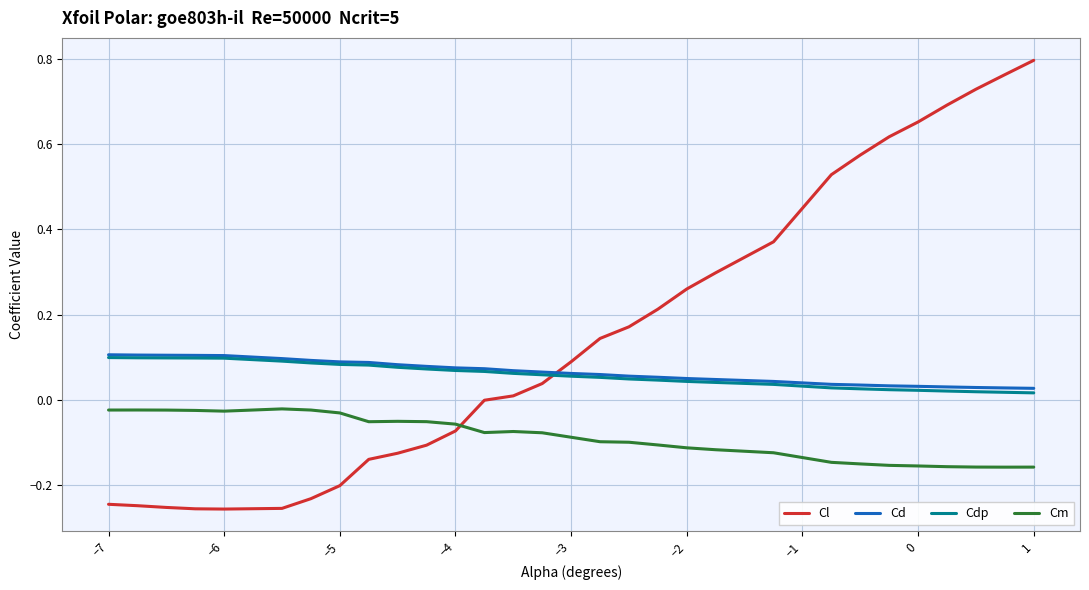

Which series has the largest total across all categories?

Cl